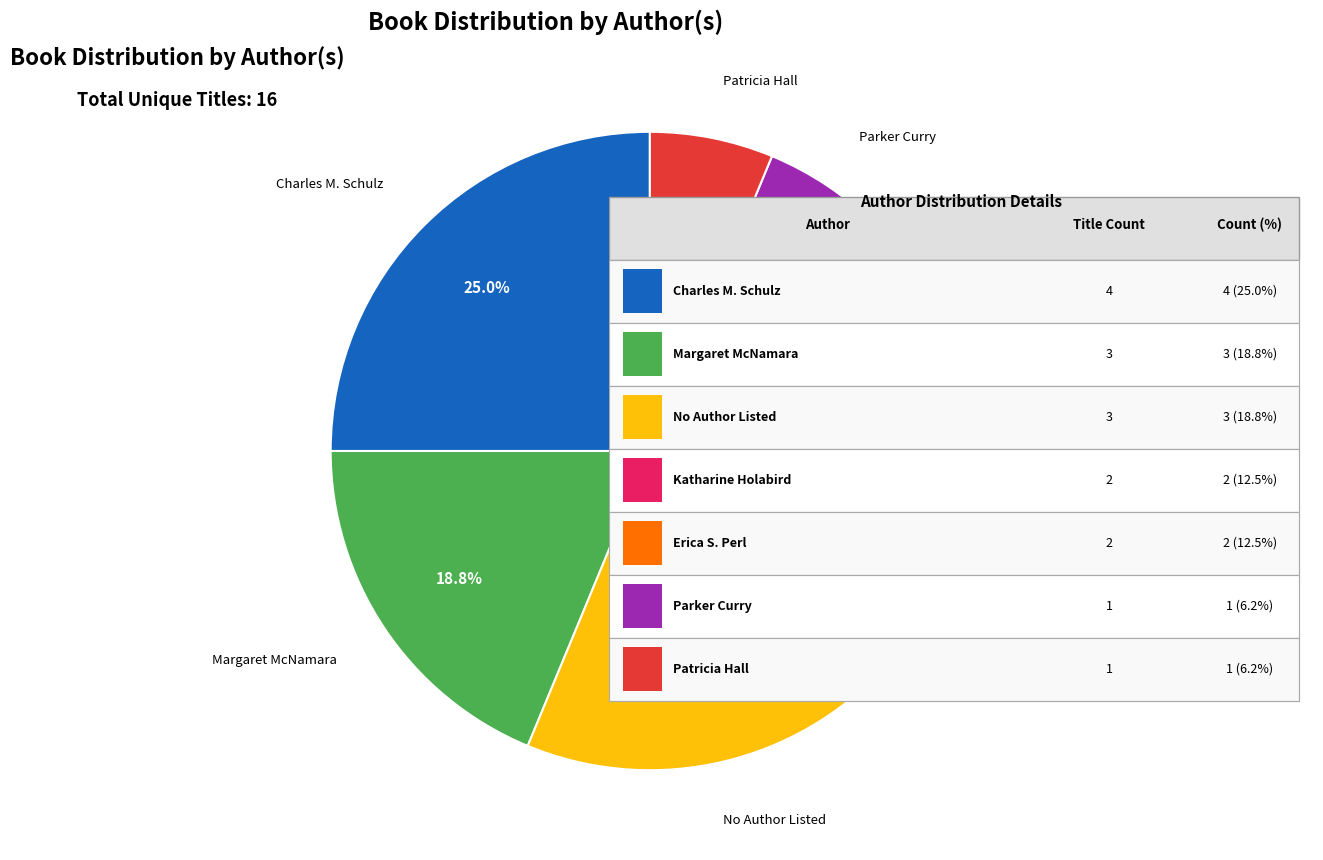

Is there any slice that represents more than half of the pie?

No